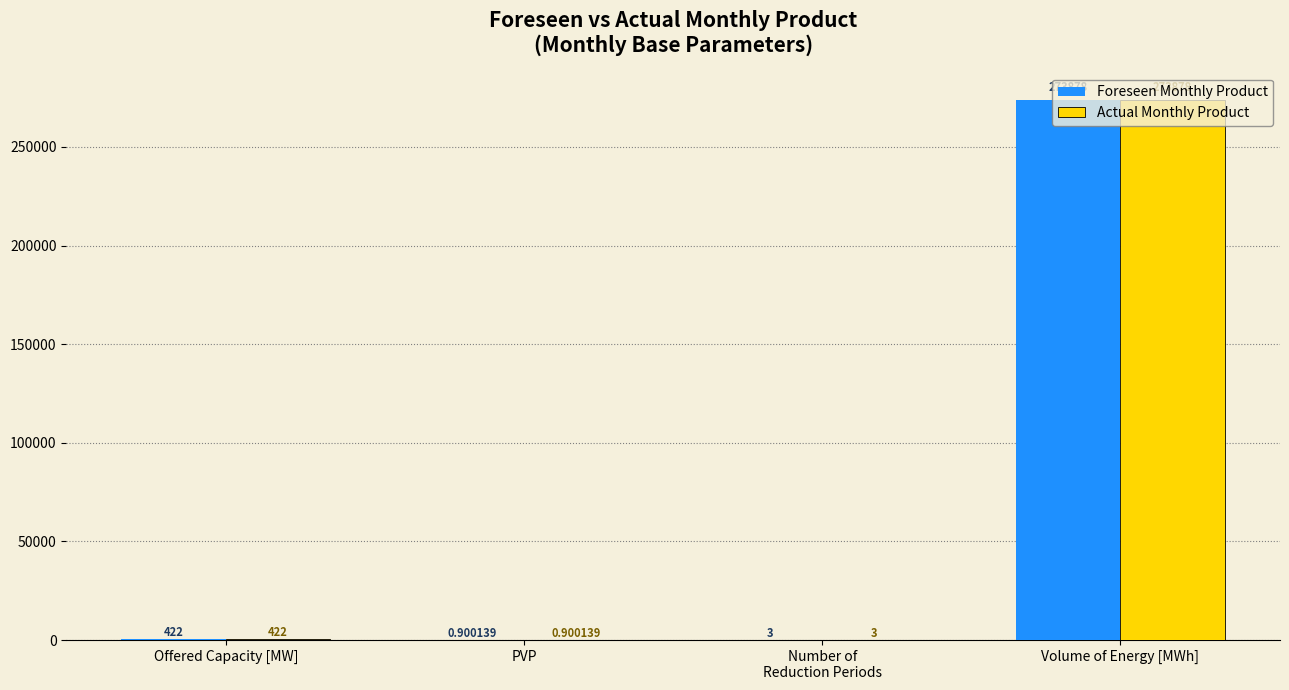

How many groups of bars are there?

4